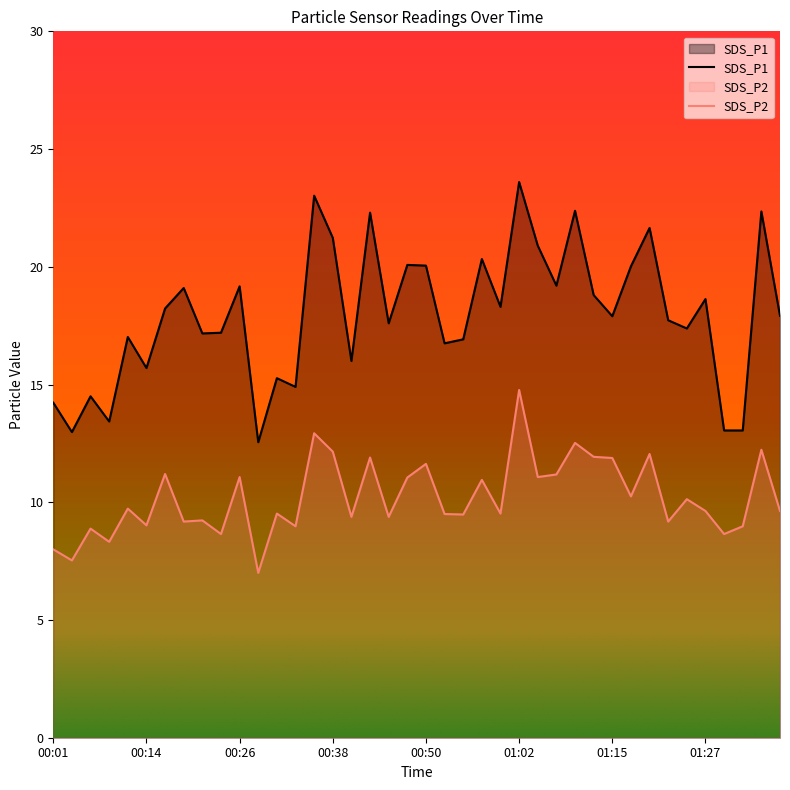

Does the chart display data point markers on the line(s)?

No